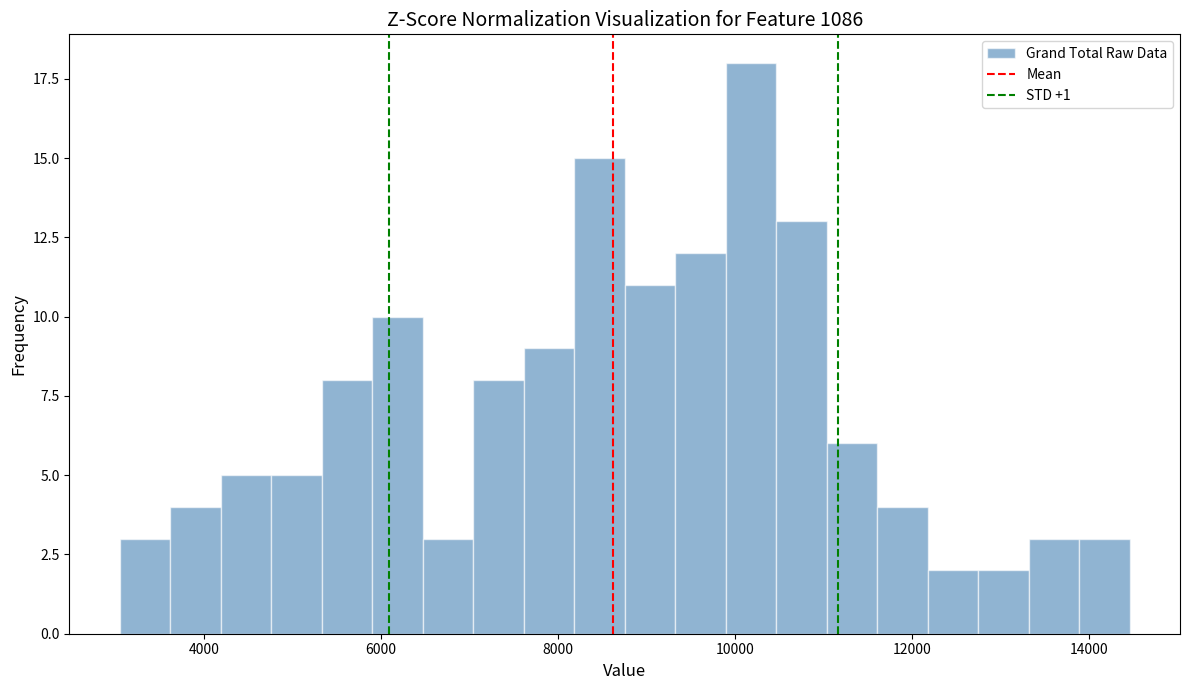

Around what value on the x-axis is the tallest bar? Give the approximate position of its centre, as read against the axis.

10200